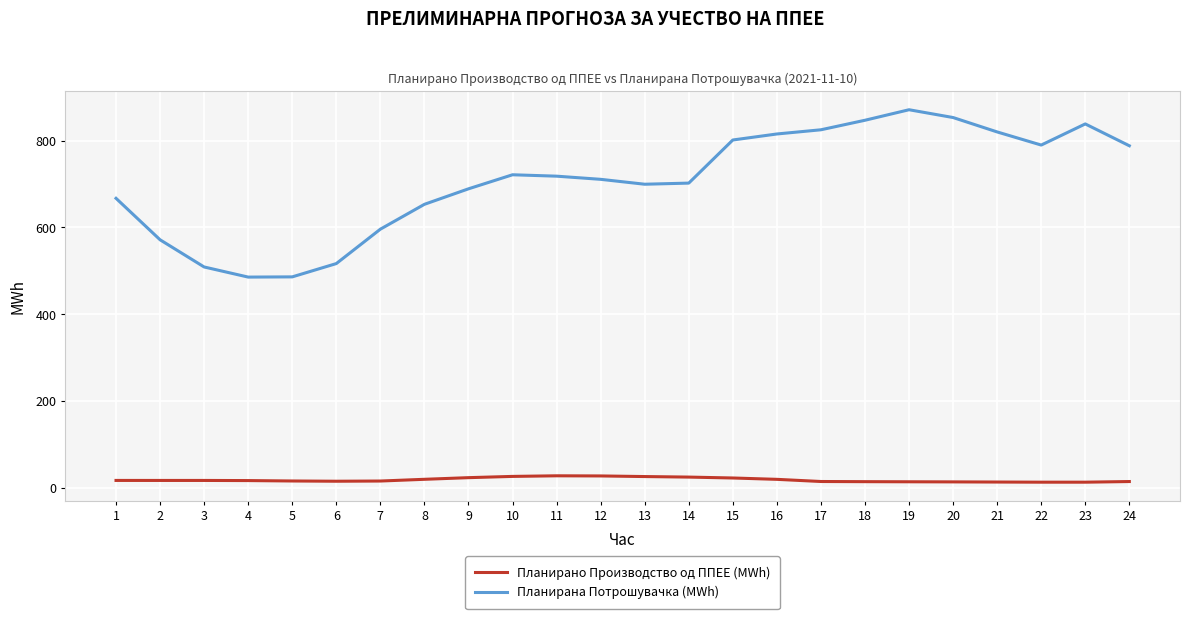

What is the total value across all series at 15?

824.0